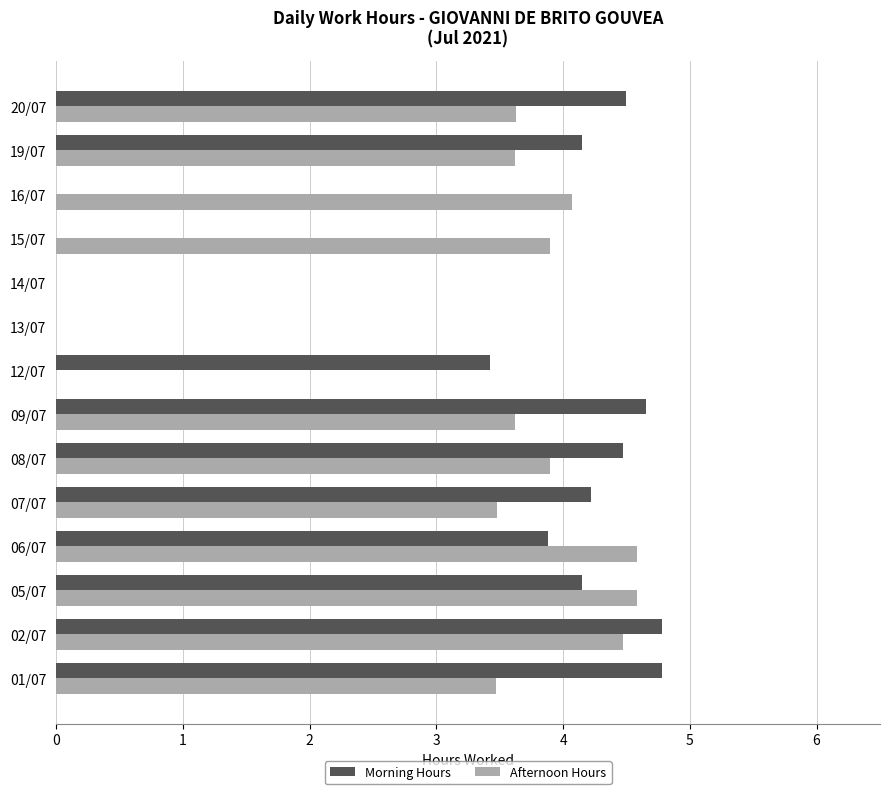

What is the sum of the Morning Hours values at 01/07 and 05/07?

8.9